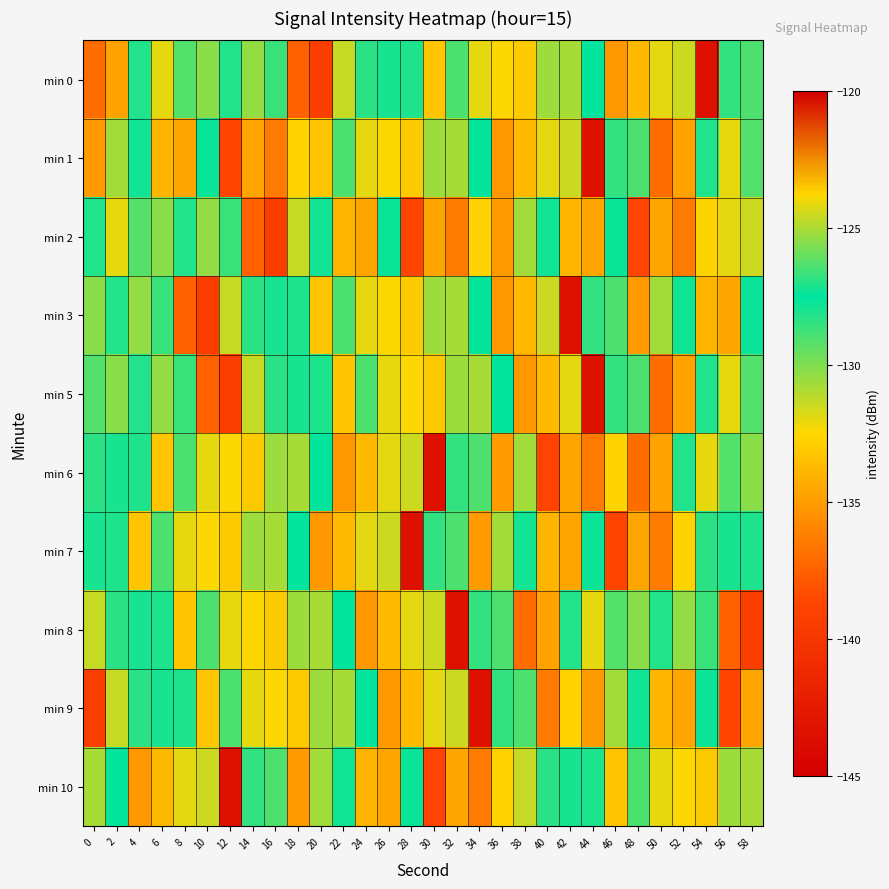

At which category does the chart reach its minimum across all series?

54